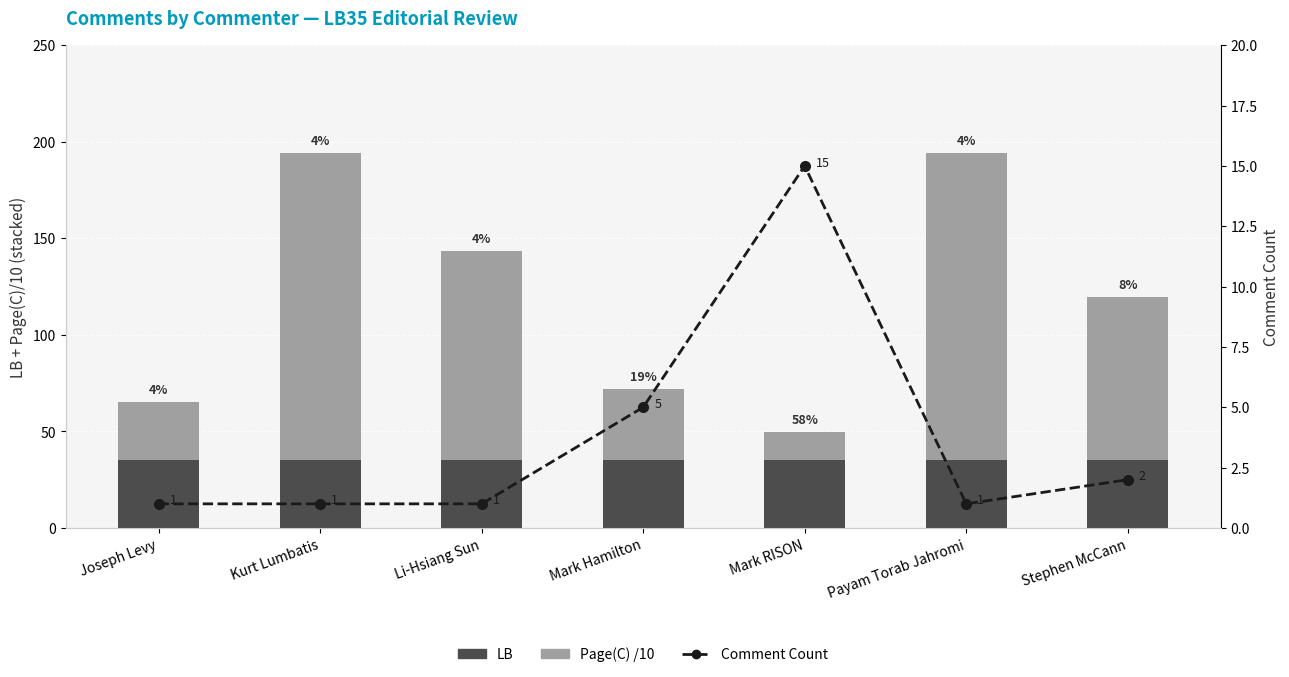

What is the value of the Comment Count bar at the 7th from the left?

2.0